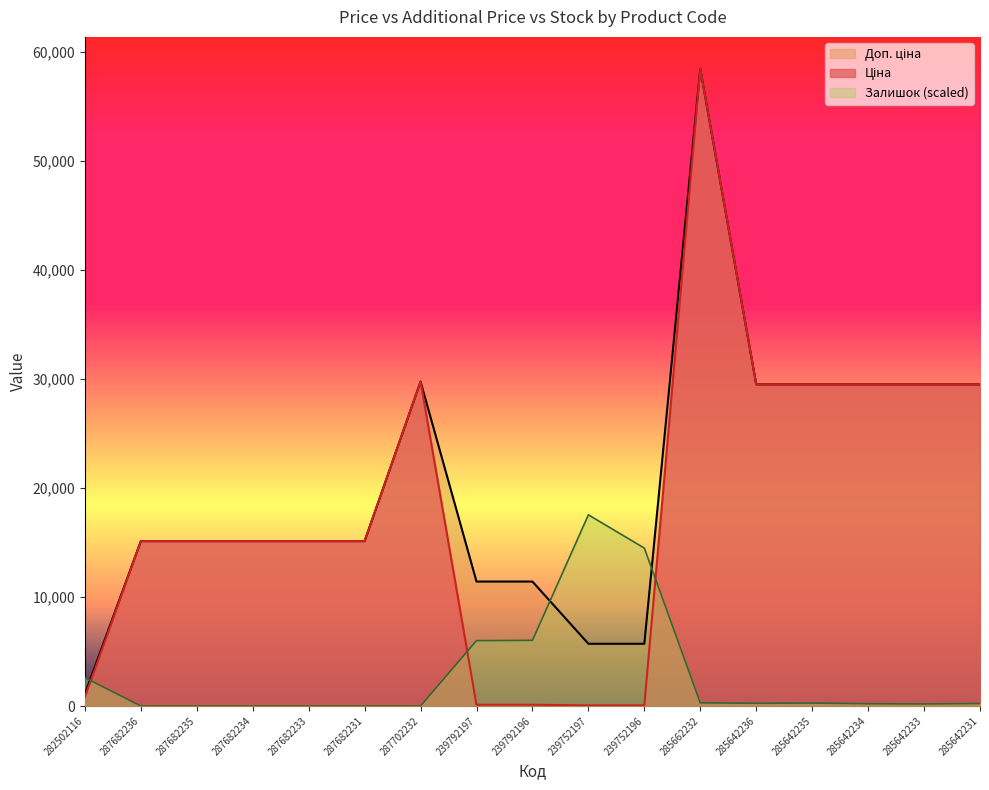

How many lines are shown in the chart?

3